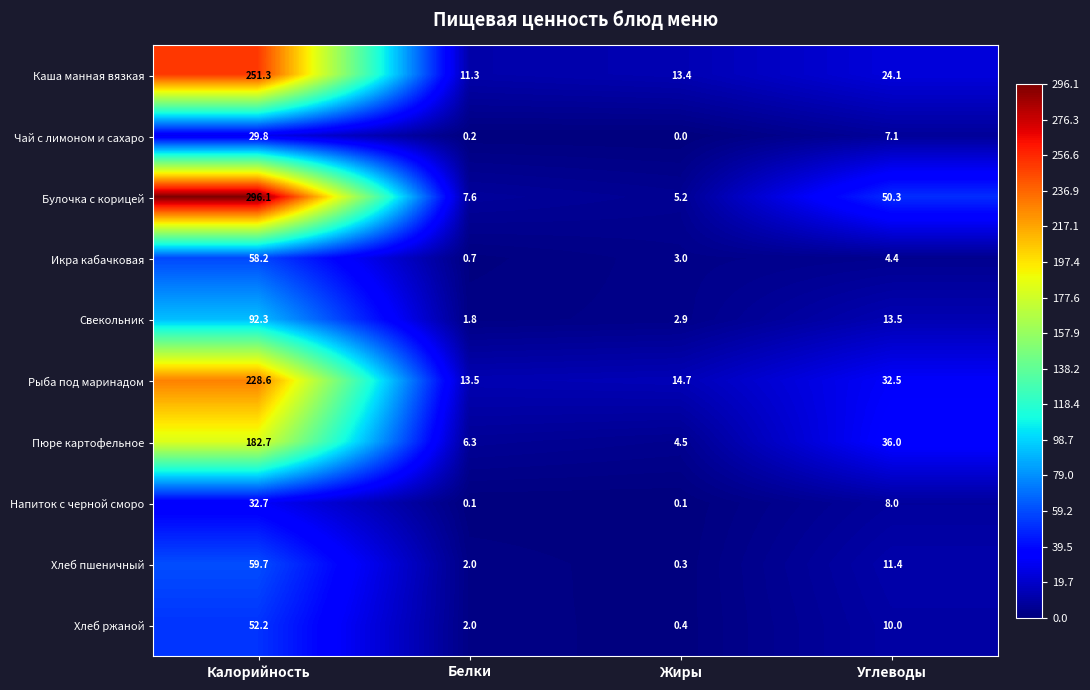

Rank the series by their maximum value, from highest to lowest.

Булочка с корицей, Каша манная вязкая, Рыба под маринадом, Пюре картофельное, Свекольник, Хлеб пшеничный, Икра кабачковая, Хлеб ржаной, Напиток с черной сморо, Чай с лимоном и сахаро